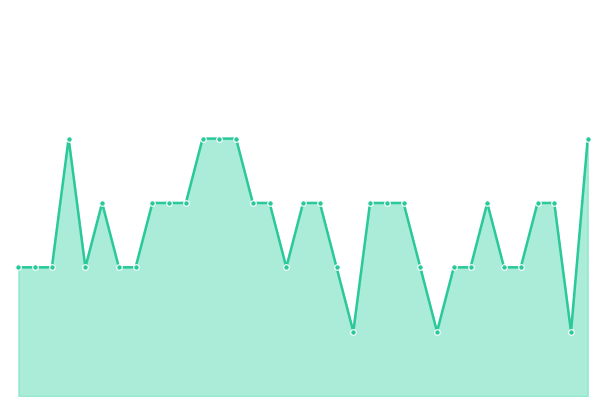

What is the difference between the maximum and second lowest values?

3